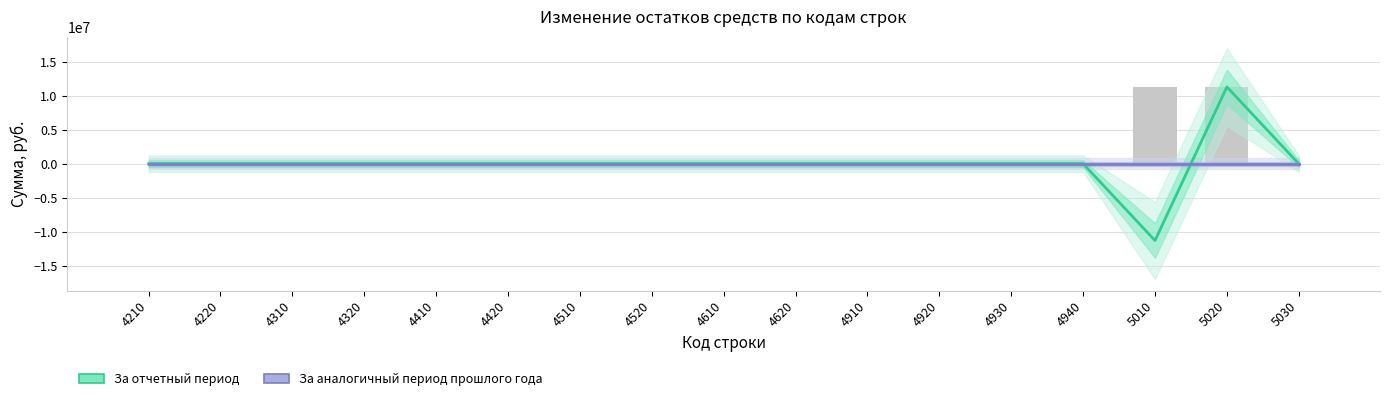

At which label does За отчетный период reach its peak?

5020